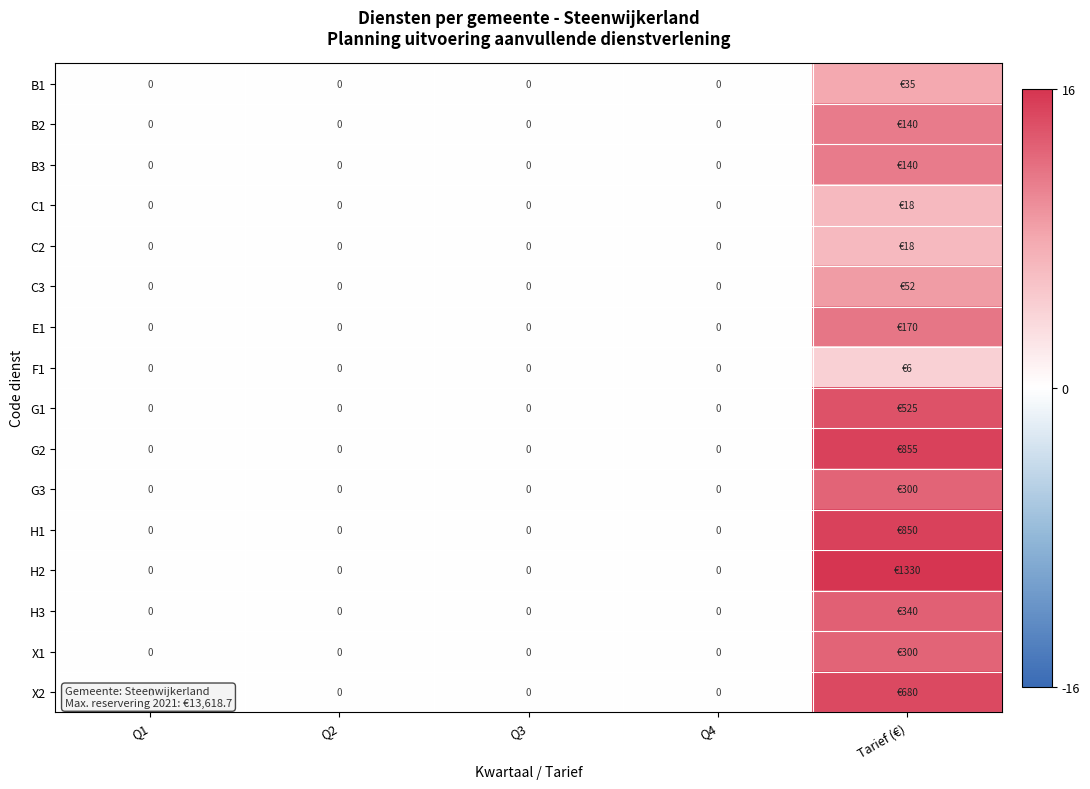

Where is C2 nearest to the value 3?

Q1